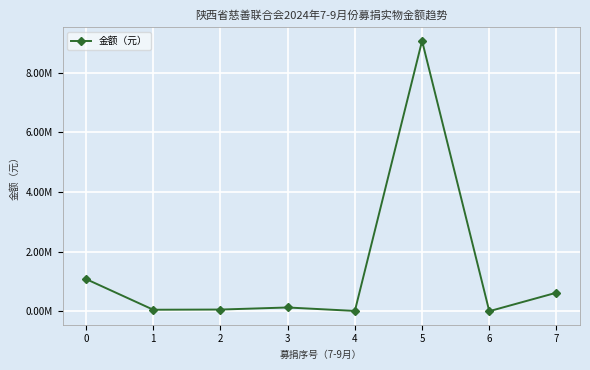

Does the chart have visible grid lines?

Yes